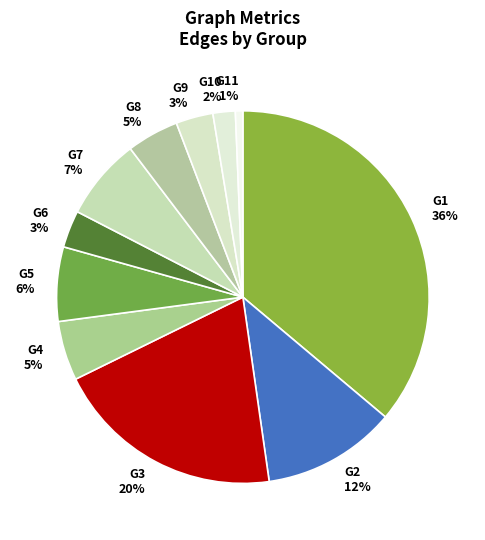

Does G4 represent more than half of the total?

No